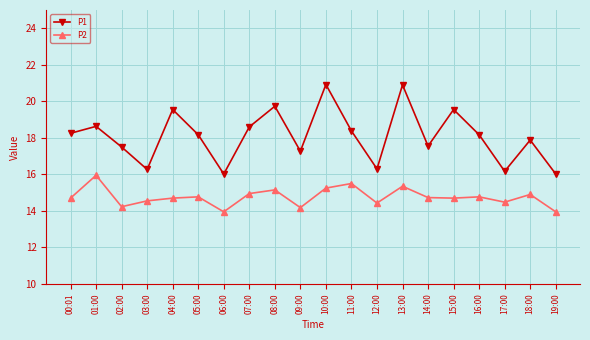

Rank the series by their average value, from lowest to highest.

P2, P1